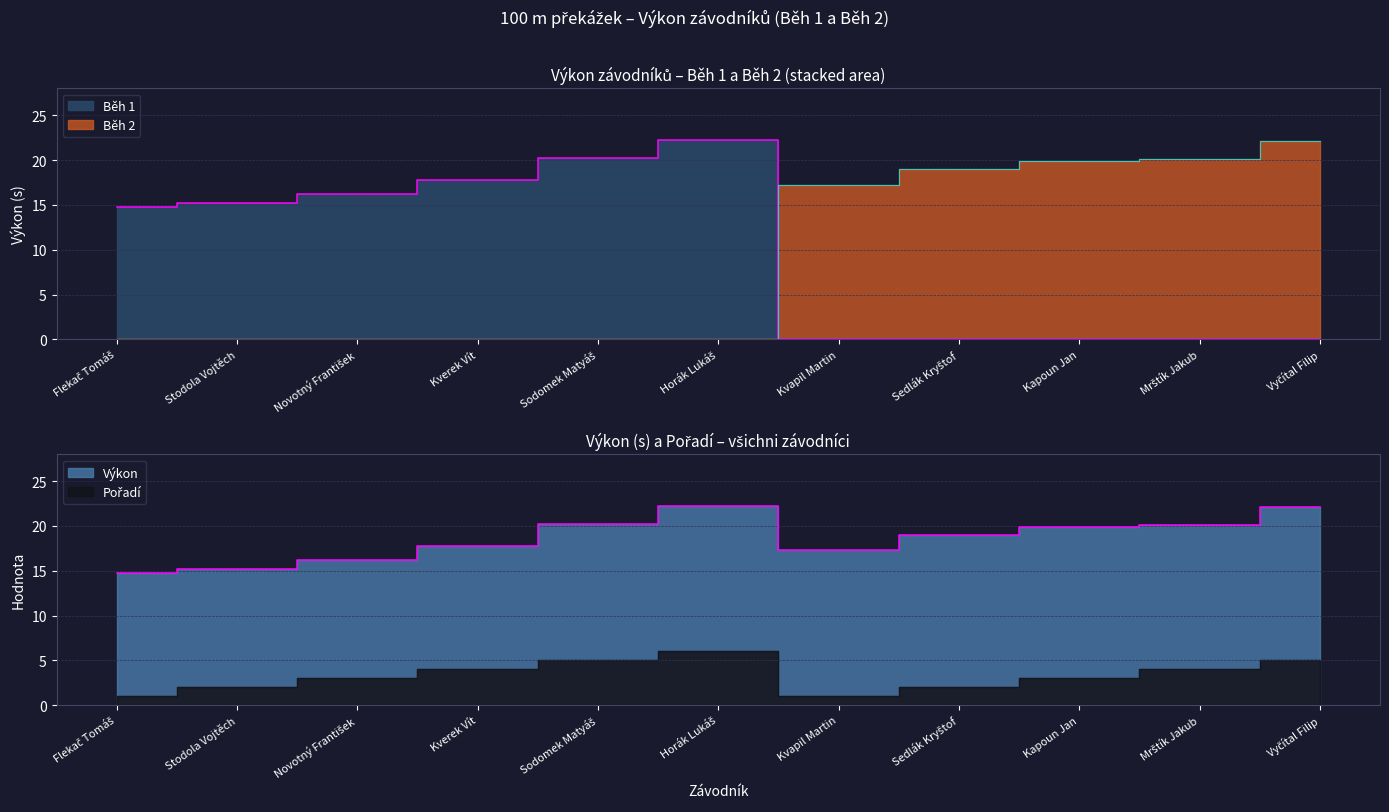

What is the difference between the maximum and second lowest values?

7.0